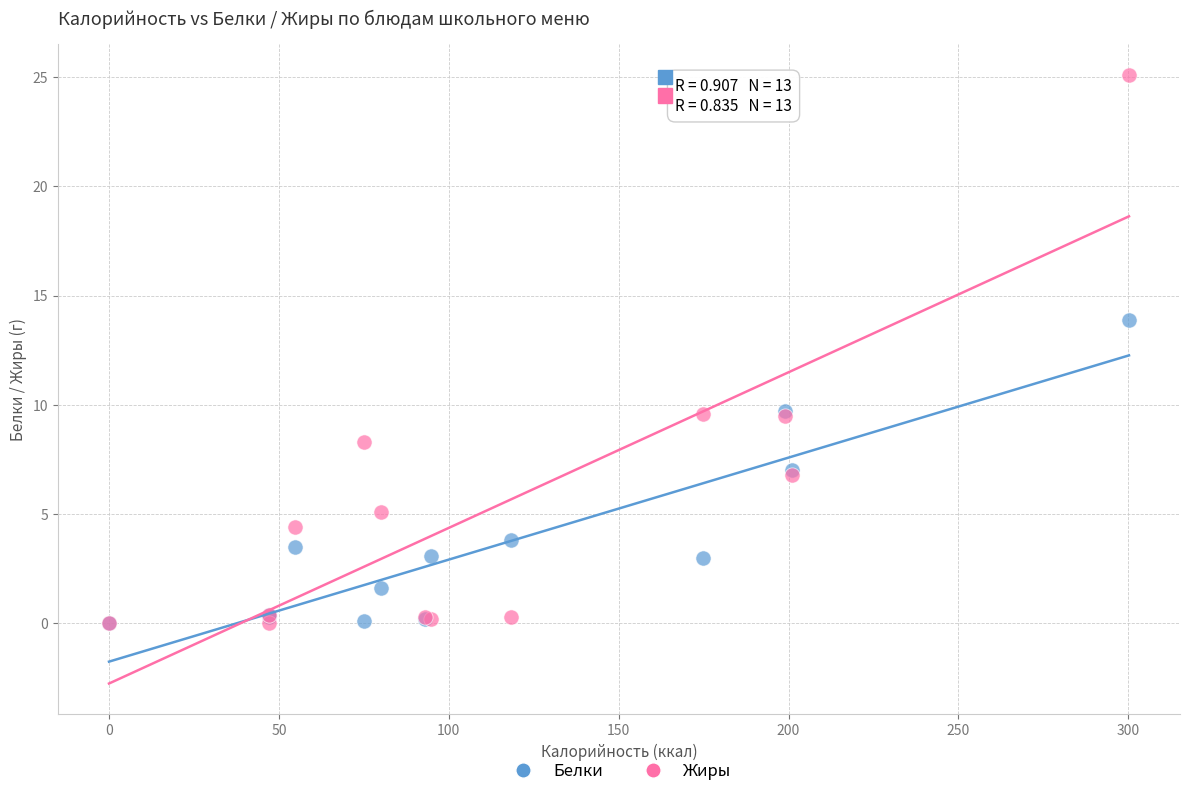

In the Жиры series, what Y value is closest to 12?

9.6